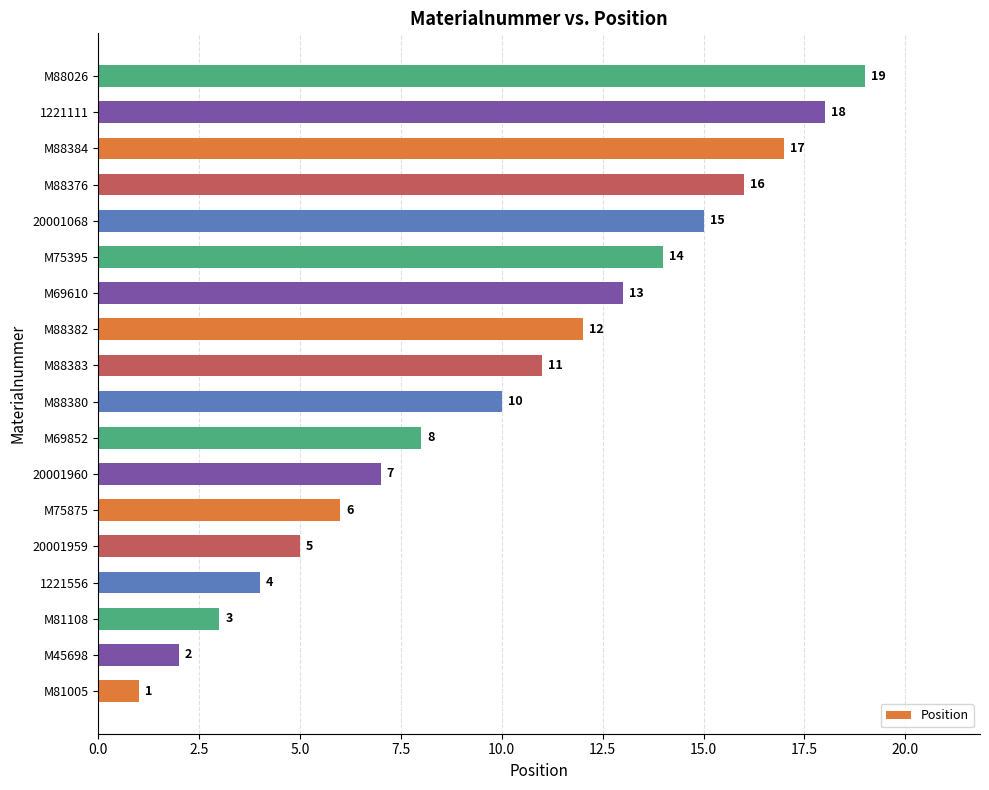

The value at 1221556 is 7. True or false?

False